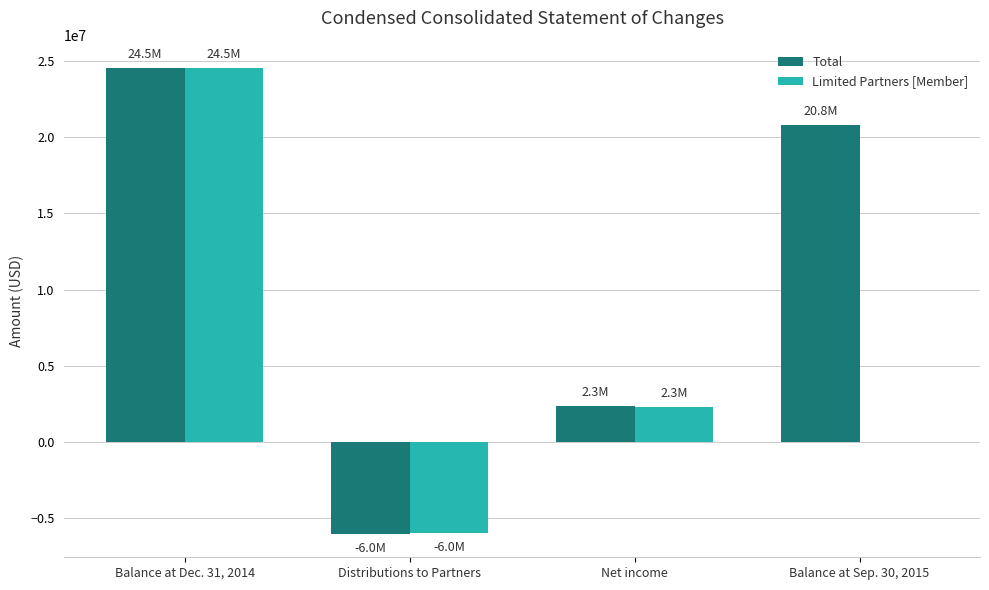

Reading right to left, what are all the values shown in this chart?

Total: Balance at Sep. 30, 2015=20815433	Net income=2344108	Distributions to Partners=-6019637	Balance at Dec. 31, 2014=24490962
Limited Partners [Member]: Balance at Sep. 30, 2015=0	Net income=2320667	Distributions to Partners=-5960037	Balance at Dec. 31, 2014=24510504